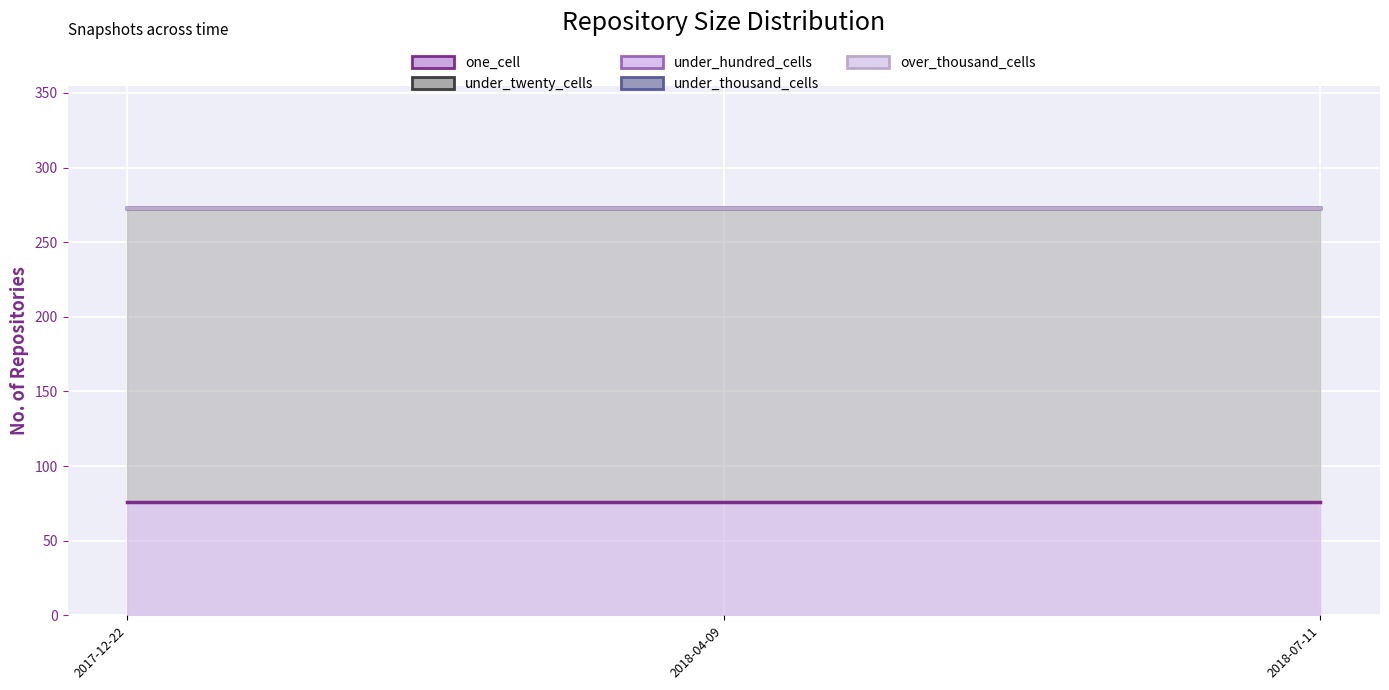

Rank the series at 2017-12-22 from highest to lowest value.

under_twenty_cells, one_cell, under_hundred_cells, under_thousand_cells, over_thousand_cells